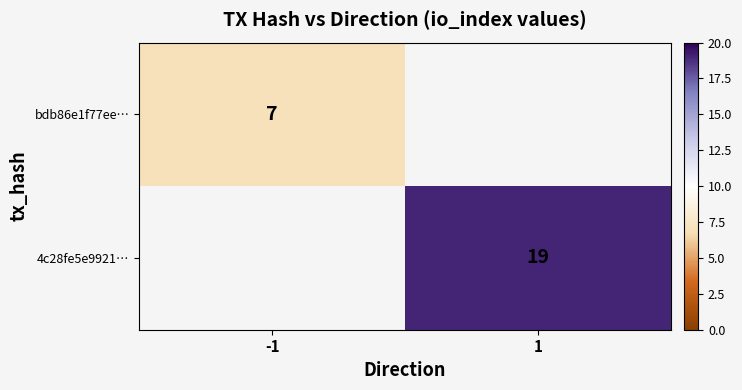

How many series are shown in this chart?

2